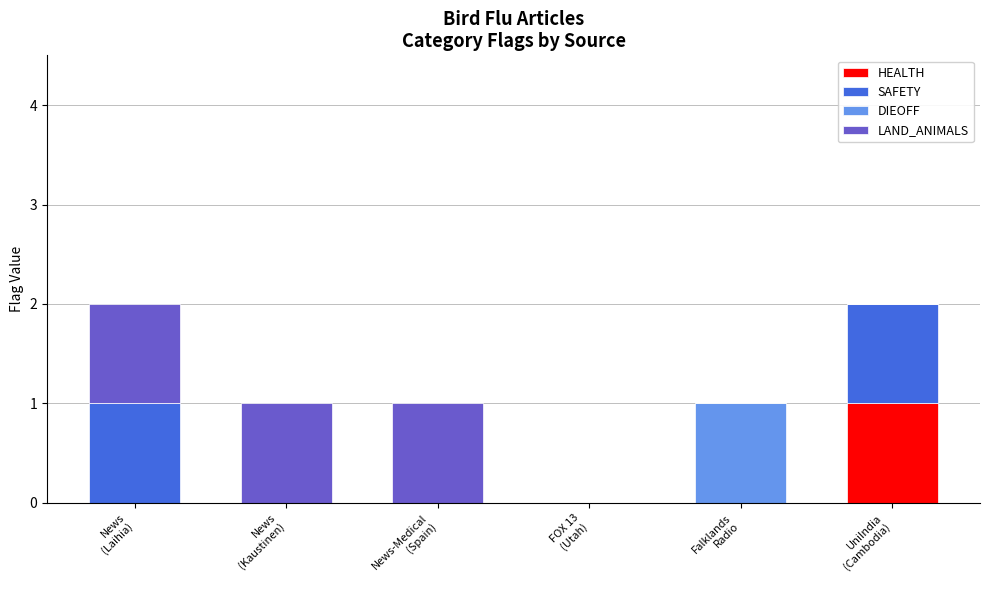

What are all the series names shown in the legend?

HEALTH, SAFETY, DIEOFF, LAND_ANIMALS